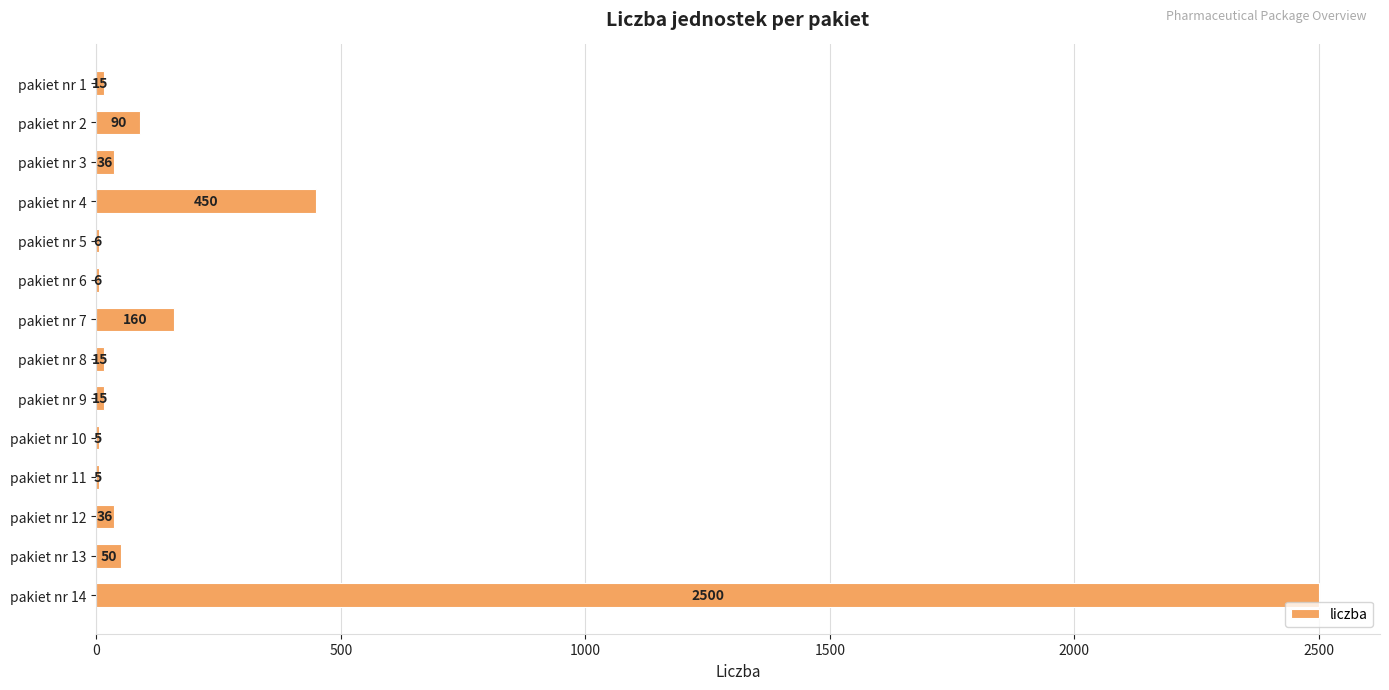

Where is the data nearest to the value 1252?

pakiet nr 4